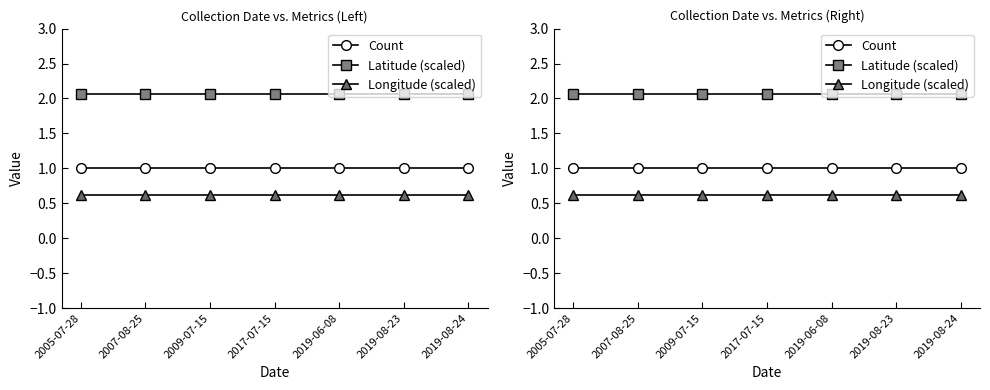

At which category does the chart reach its minimum across all series?

2005-07-28